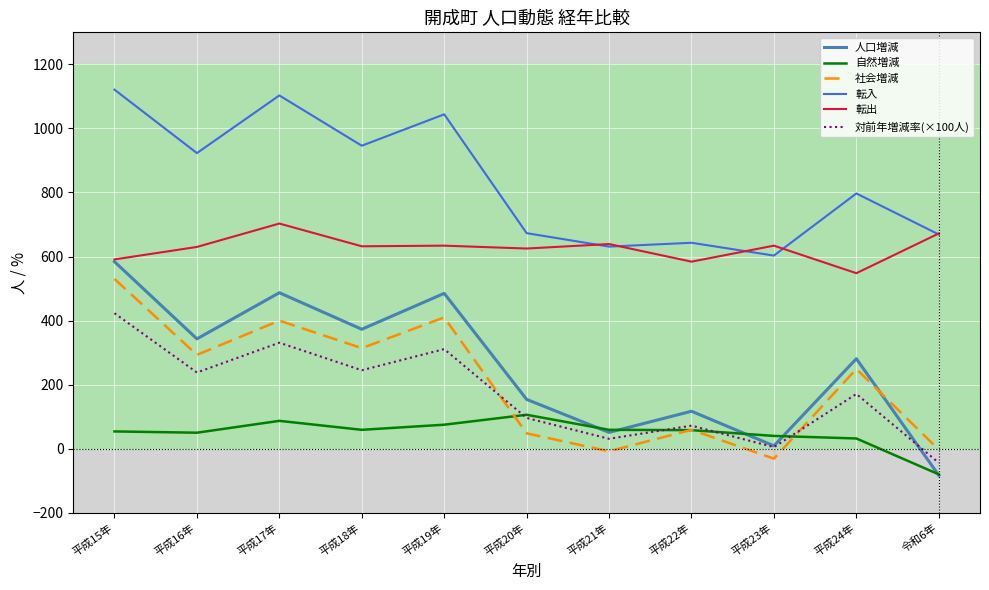

What are all the series names shown in the legend?

人口増減, 自然増減, 社会増減, 転入, 転出, 対前年増減率(×100人)